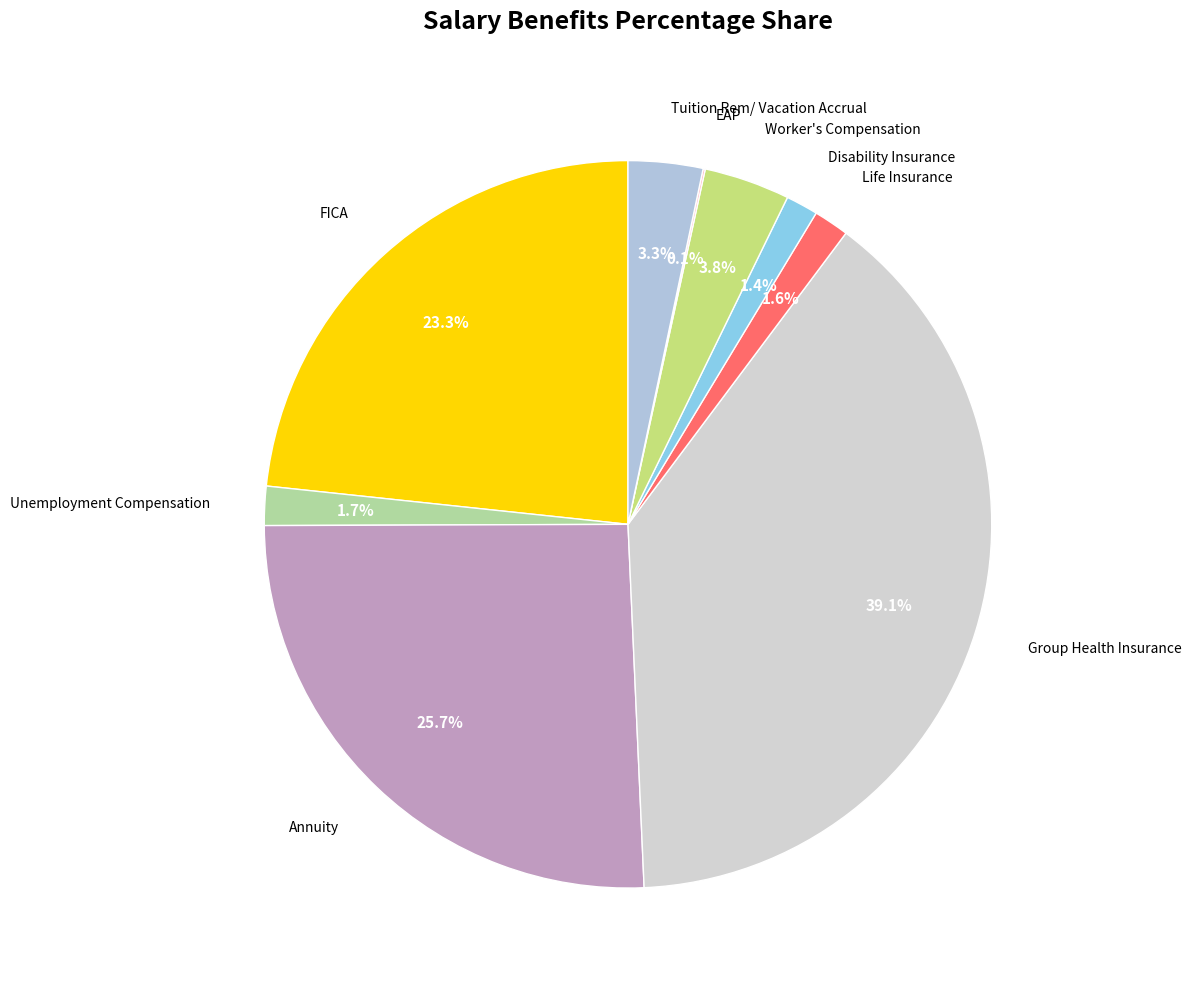

Which slice is the largest?

Group Health Insurance